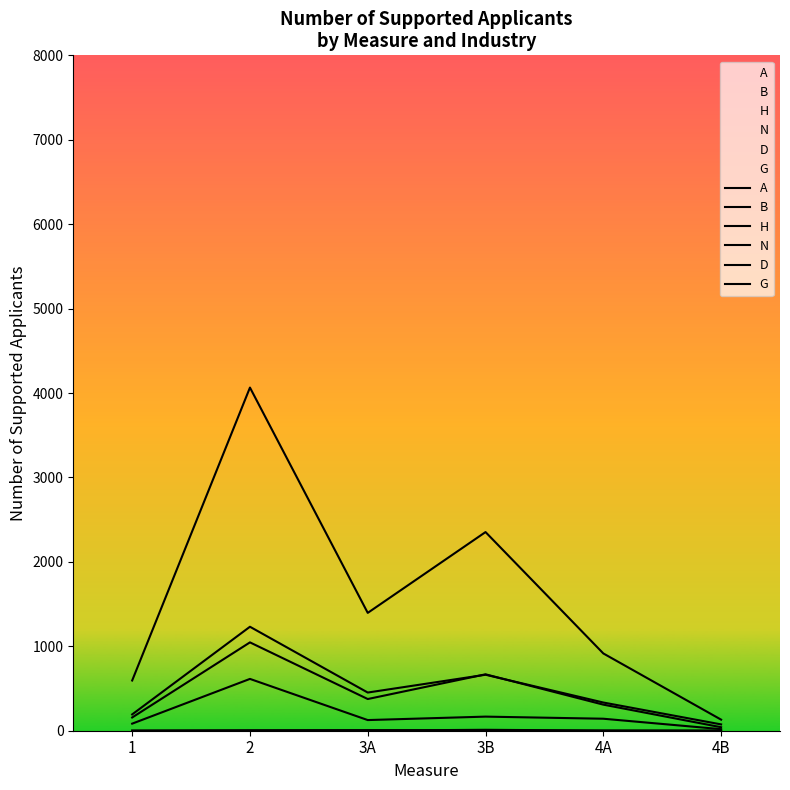

Between 1 and 4A, which is larger?

4A